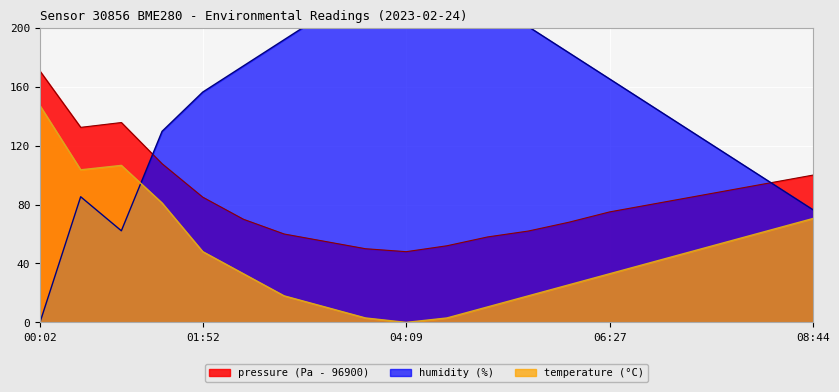

How many values in humidity are above zero?

19